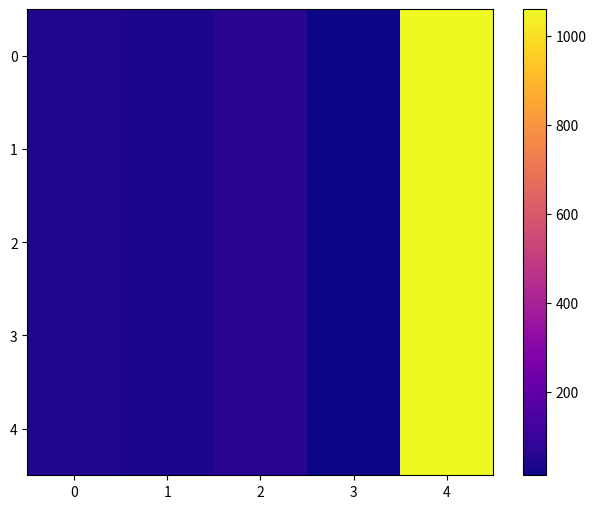

Reading left to right, list all the values displayed in this chart.

0: 0=46.7	1=39.1	2=63.2	3=11.5	4=1056.7
1: 0=46.7	1=39.1	2=63.2	3=11.5	4=1057.4
2: 0=46.7	1=39.1	2=63.2	3=11.5	4=1057.5
3: 0=46.7	1=39.0	2=63.2	3=11.5	4=1060.7
4: 0=46.4	1=39.0	2=63.7	3=11.5	4=1060.7